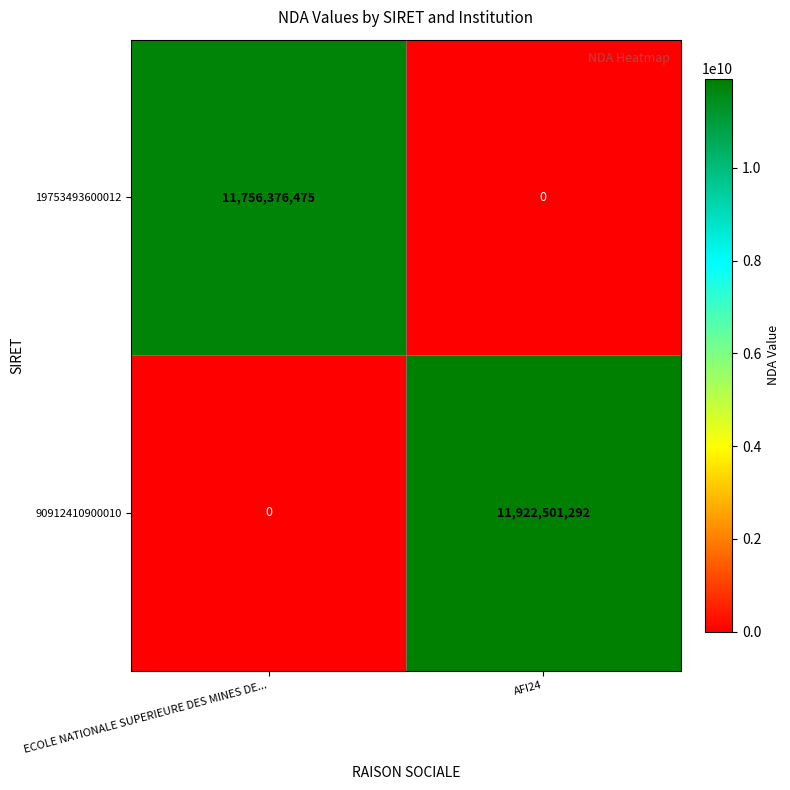

Rank the series by their average value, from lowest to highest.

19753493600012, 90912410900010